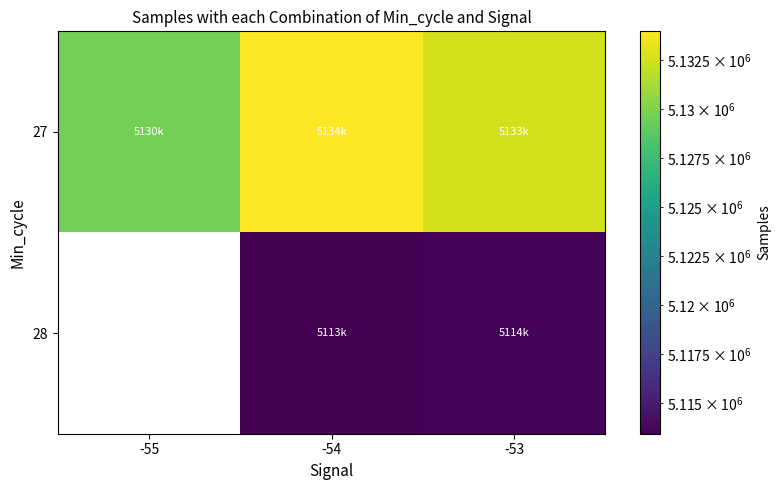

Which series has the largest total across all categories?

27